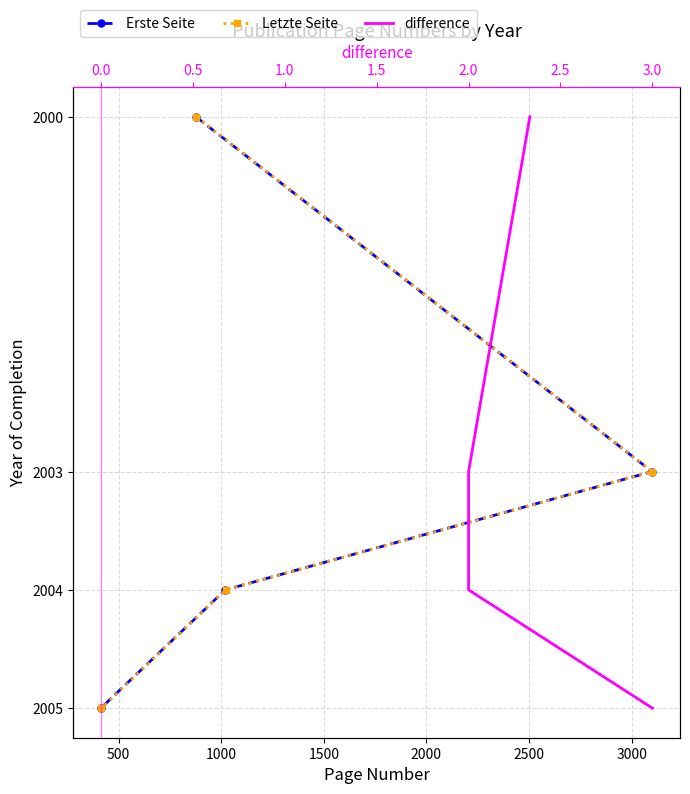

What value does the Letzte Seite series have at 1500?

2005